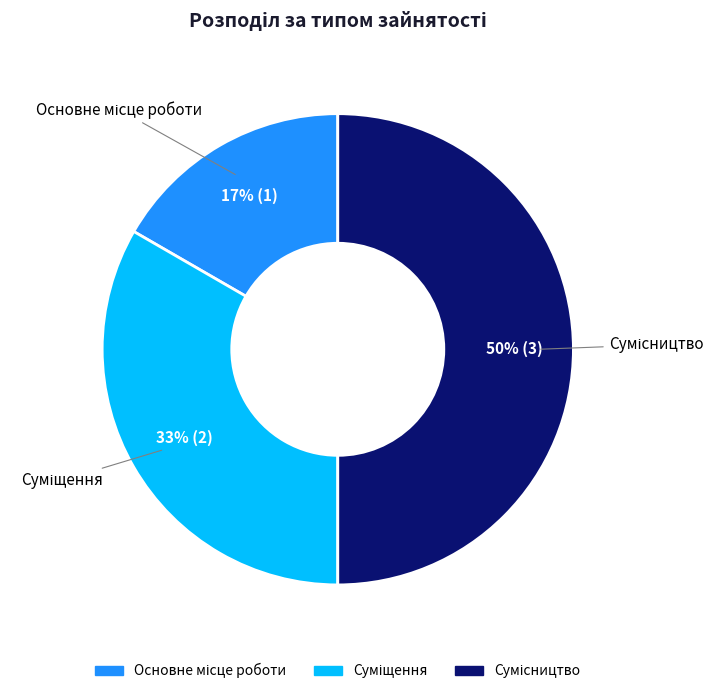

To the nearest percent, what is the average slice percentage?

33%